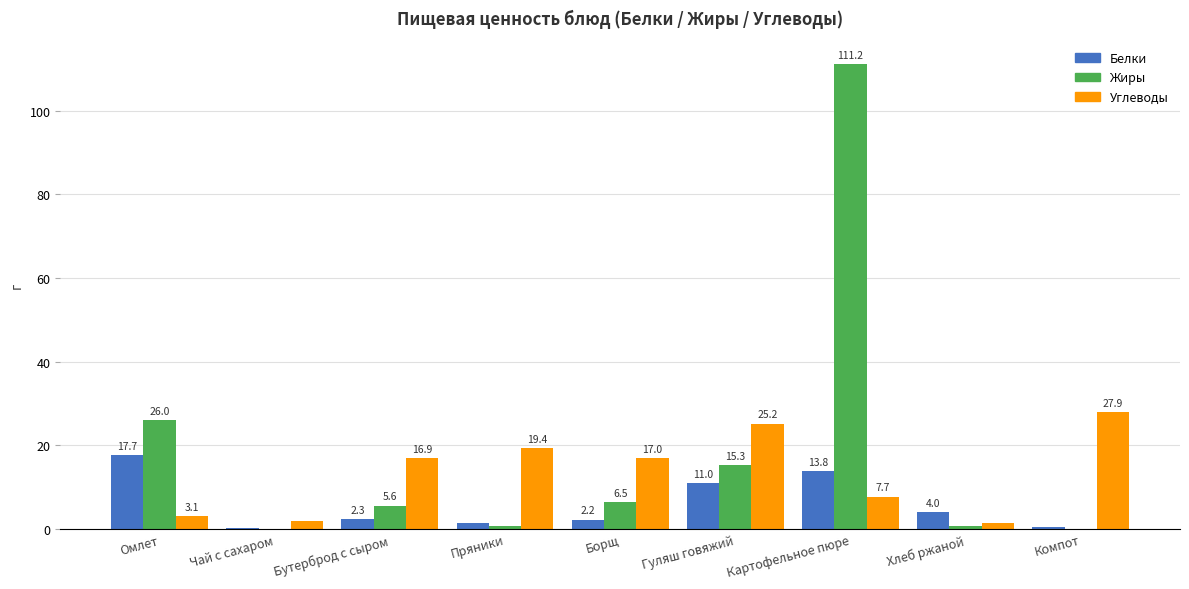

What is the sum of the Жиры values at Гуляш говяжий and Пряники?

16.0